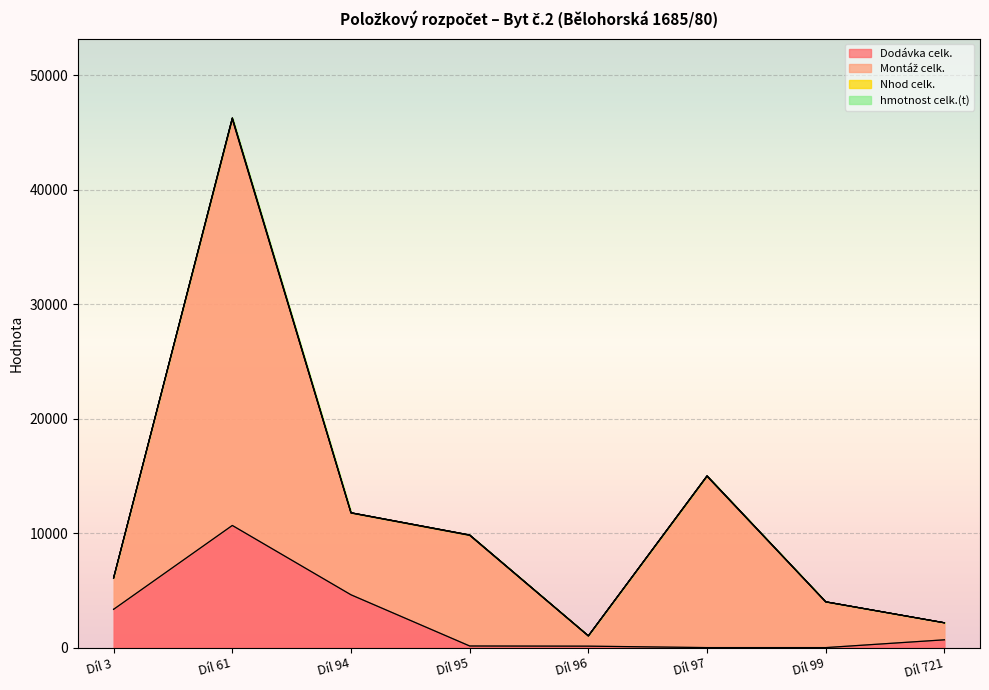

What is the maximum value shown in the chart?

46277.6